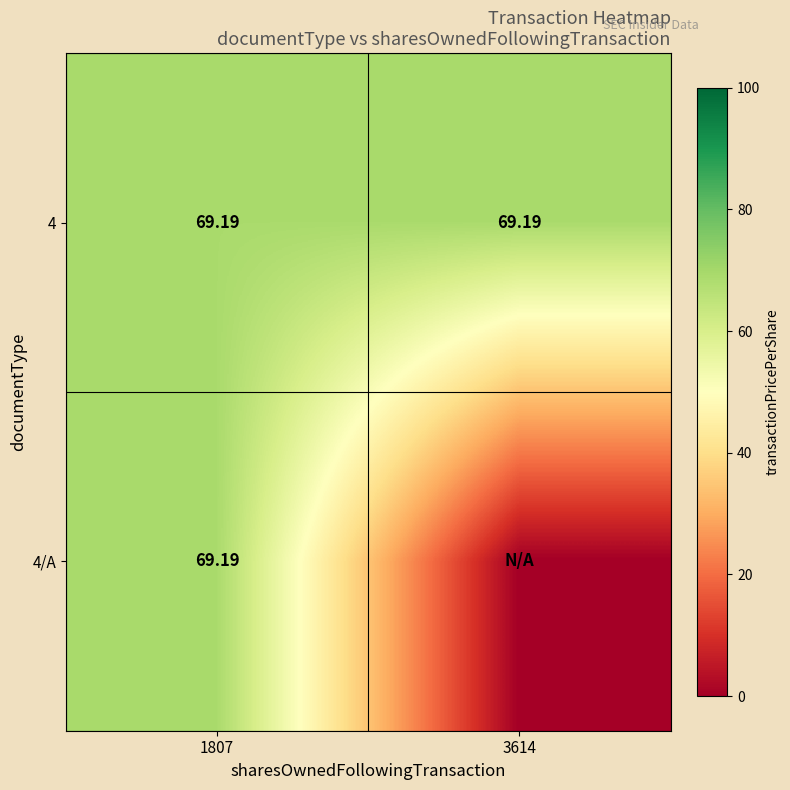

At which label does 4/A first exceed 69?

1807